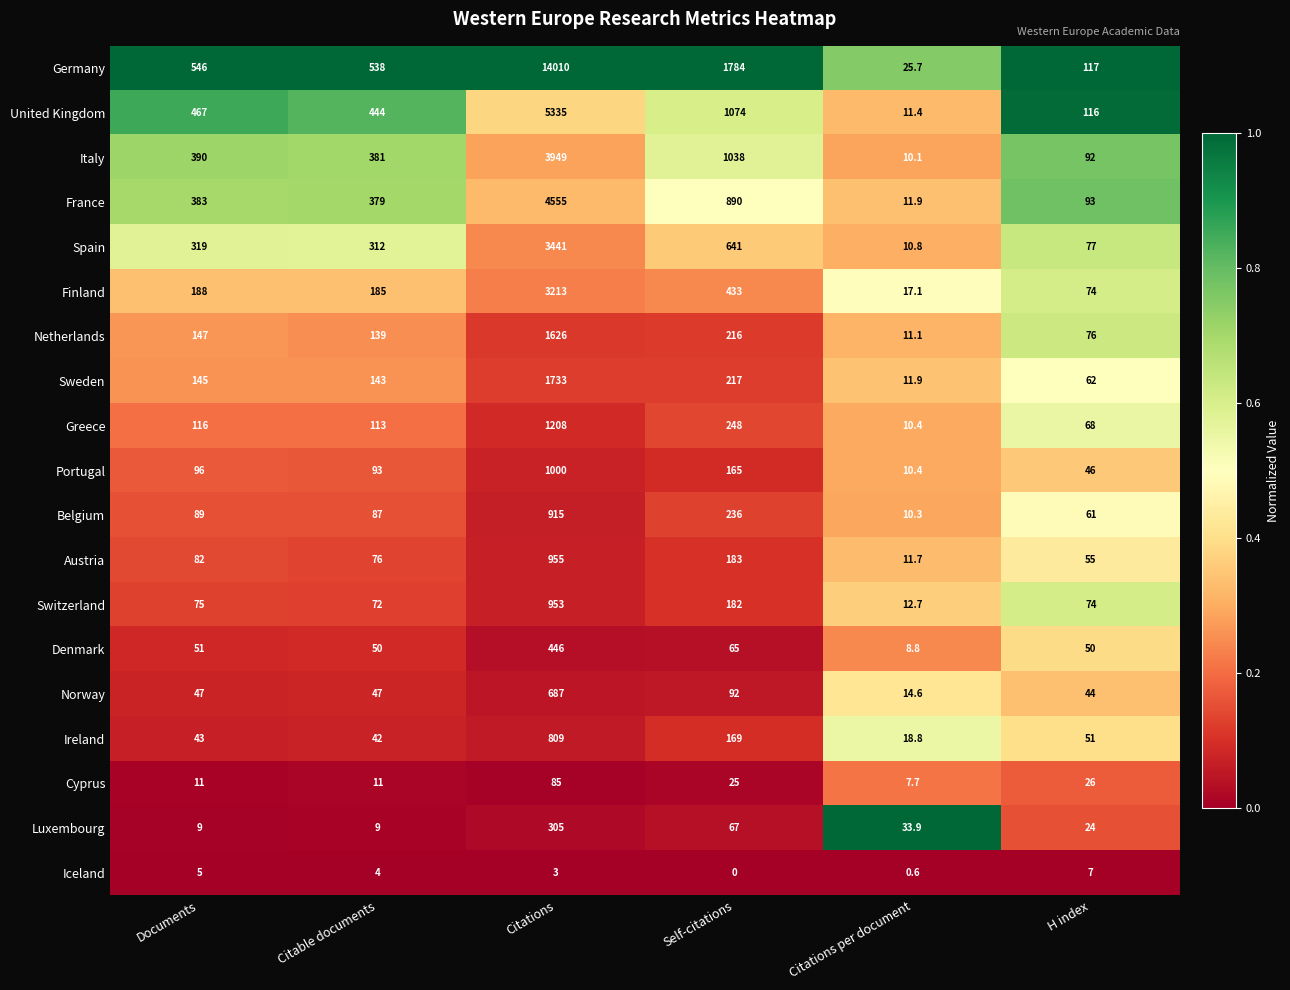

Which label corresponds to the smallest value in the chart?

Self-citations